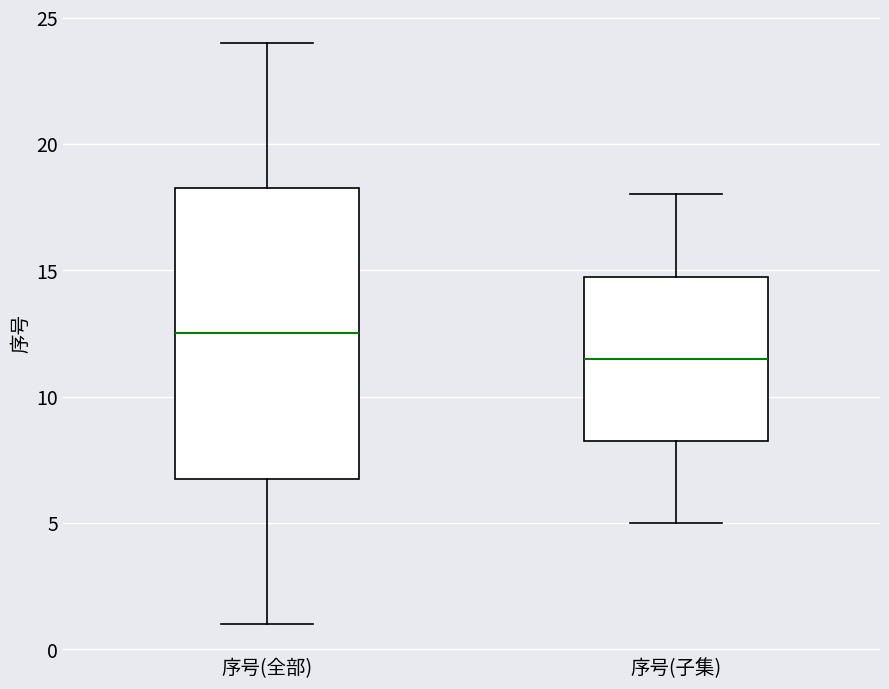

Reading left to right, transcribe this box plot: for each box, give where its median line is, the range the box spans, and where its two whiskers end, as read against the y-axis. The values are not printed on the chart, so give them approximately, as read against the axis.

序号(全部): median 12.5, box 7.0 to 18.5, whiskers 1.0 to 24.0
序号(子集): median 11.5, box 8.5 to 15.0, whiskers 5.0 to 18.0